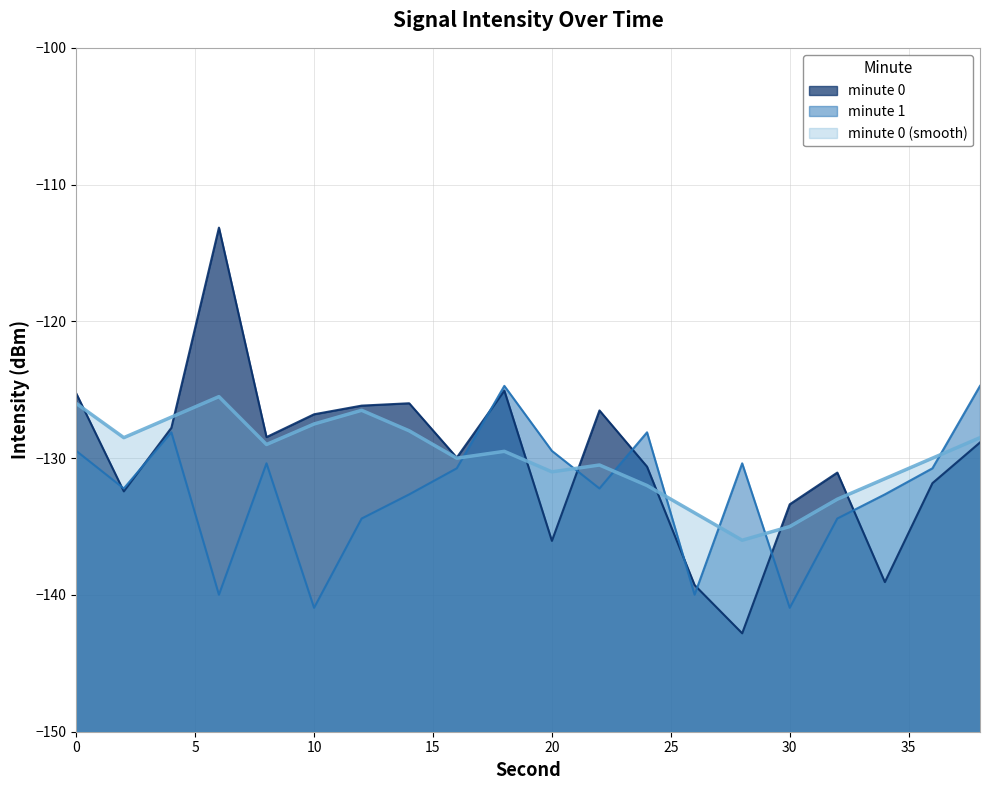

In minute 1 (line), how many points are lower than both neighbors (excluding endpoints)?

6